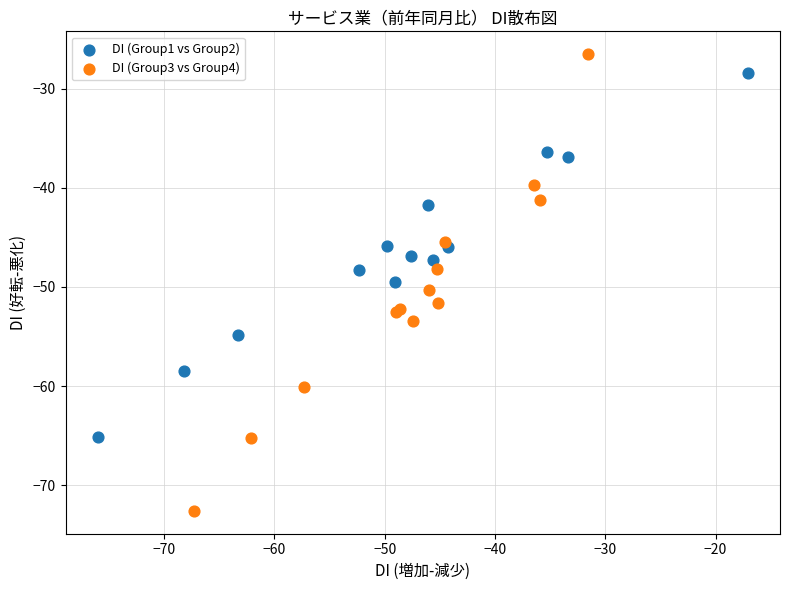

Which series reaches the minimum Y coordinate?

DI (Group3 vs Group4)